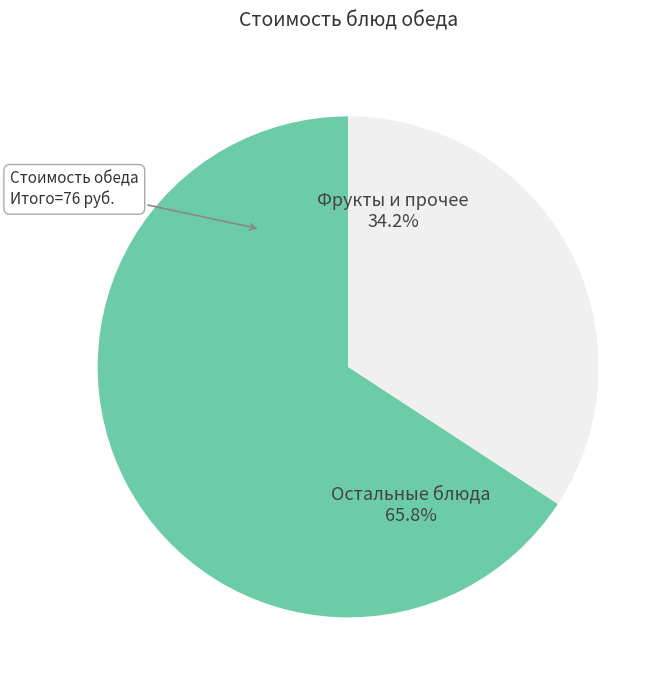

How many slices are in this pie chart?

2